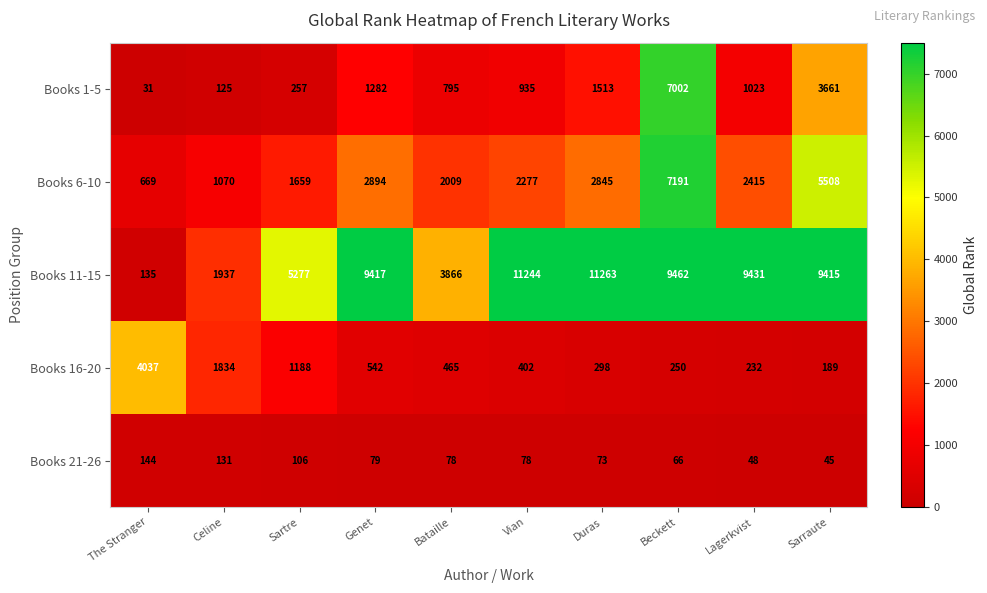

The Books 16-20 series shows 1188 at Sartre. True or false?

True